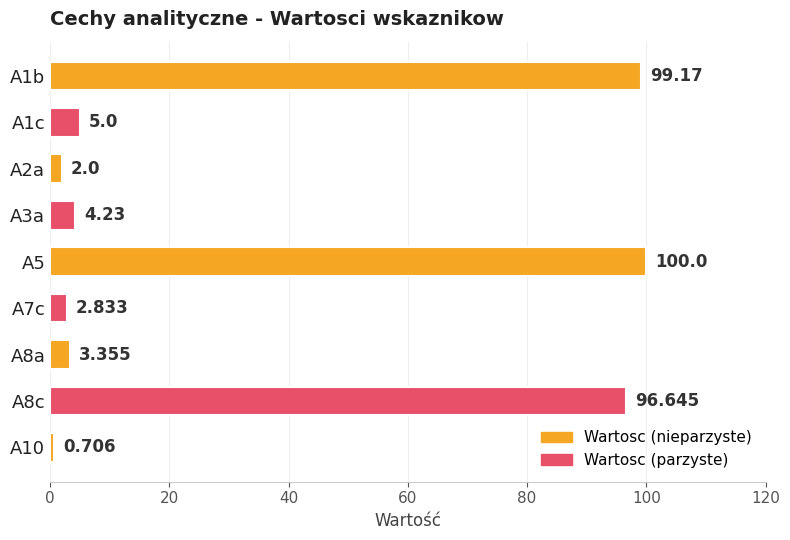

Which category has the highest value across all series?

A5